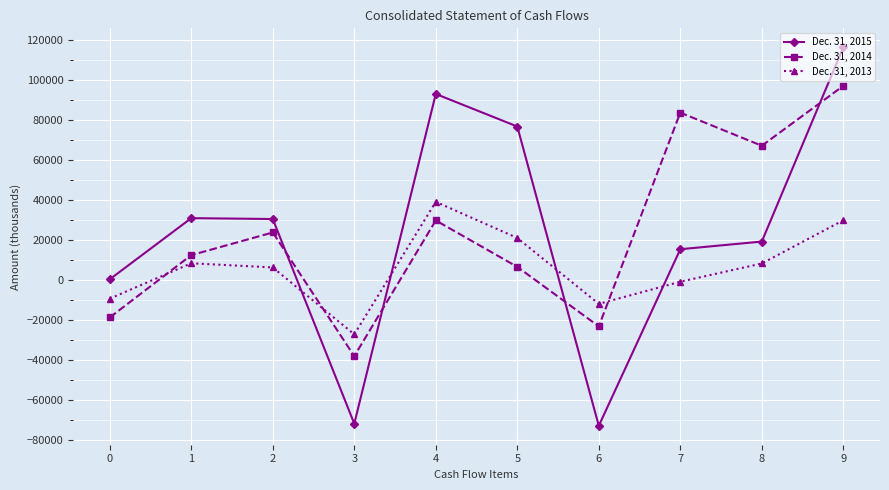

What is the minimum value for Dec. 31, 2013?

-27102